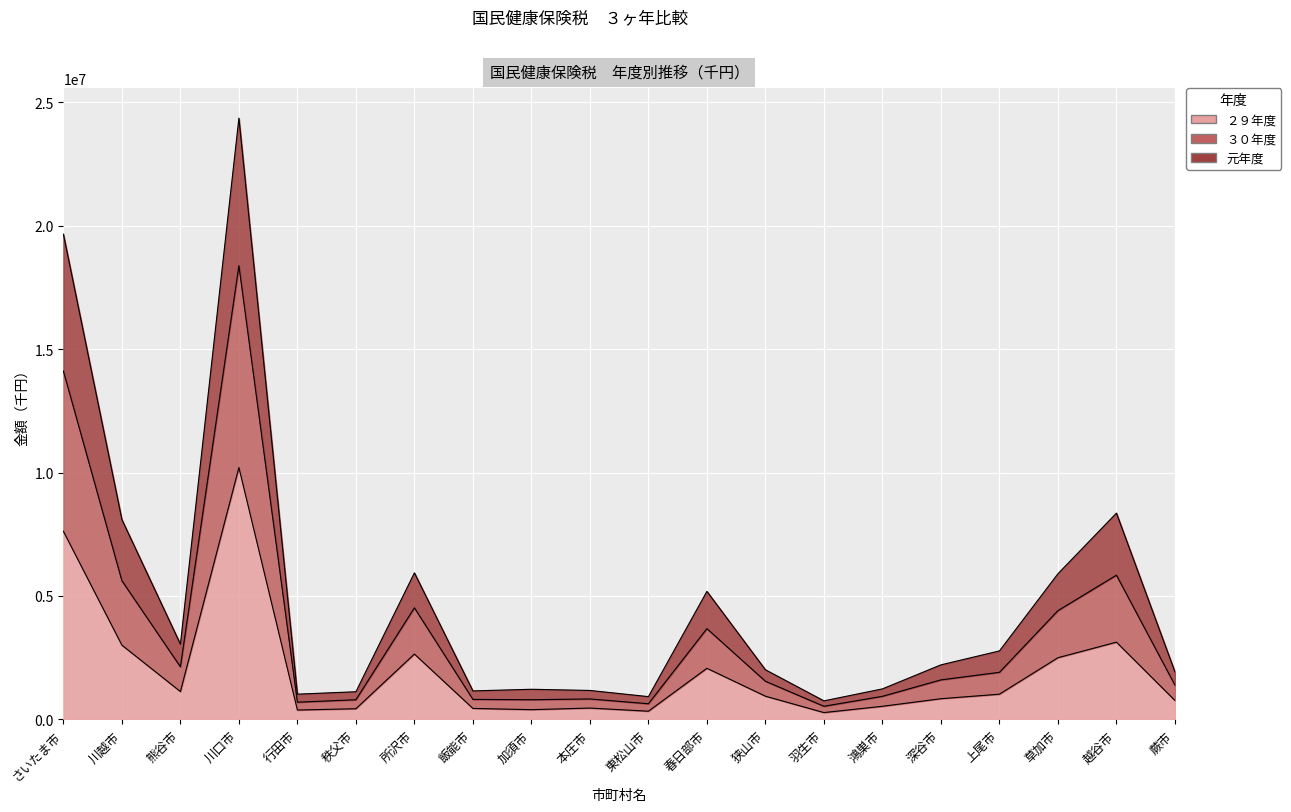

Reading right to left, extract all data points from this chart.

２９年度: 764846	3126968	2496589	1018325	835699	527932	274004	937696	2068182	329677	456099	392270	441863	2645007	429421	377149	10201633	1125323	3005483	7618109
３０年度: 1925728	8354794	5897722	2771609	2207267	1233884	748518	2008305	5183654	919781	1170287	1217992	1151859	5934016	1117671	1019974	24355914	3046619	8093715	19656471
元年度: 1386743	5841125	4403880	1904316	1598337	932294	529071	1542422	3673649	631160	826096	793906	807502	4518353	793476	694549	18381617	2128134	5614701	14109291